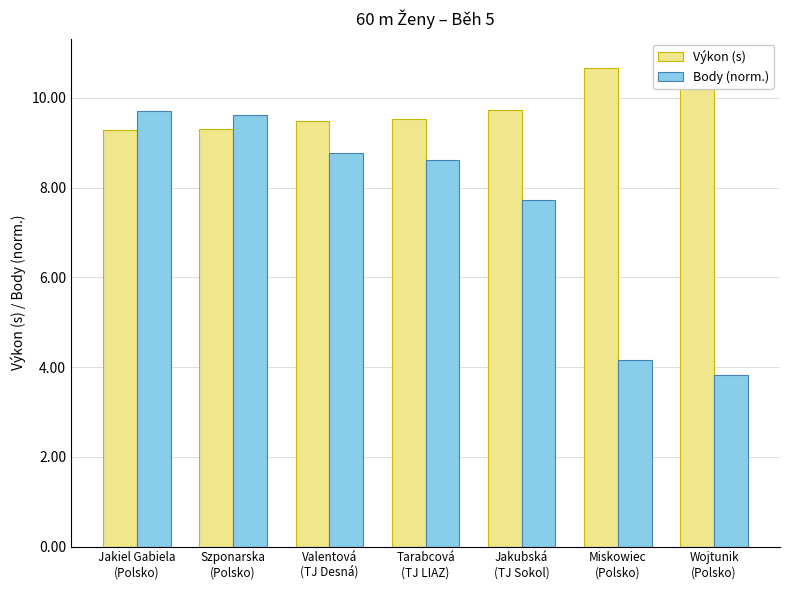

True or false: Výkon (s) has a value of 2.9 at Szponarska
(Polsko).

False